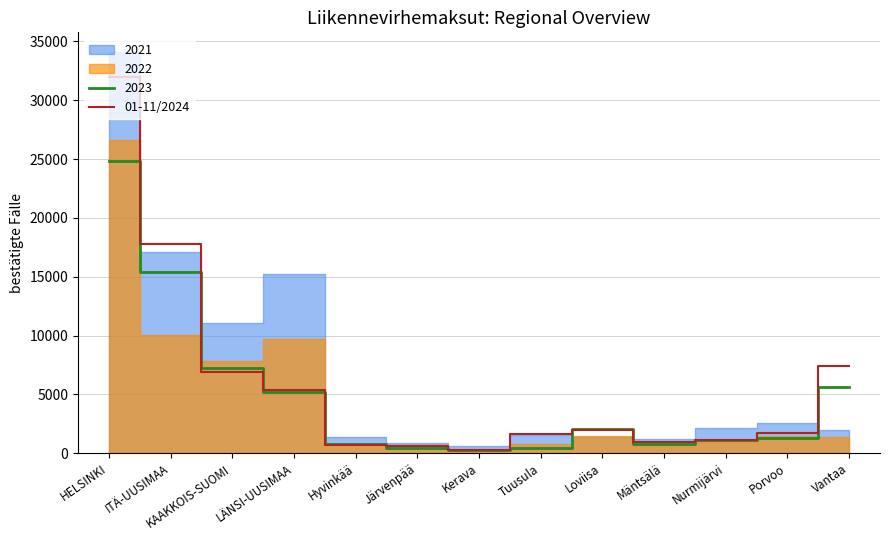

What is the difference between the maximum and minimum values?

31640